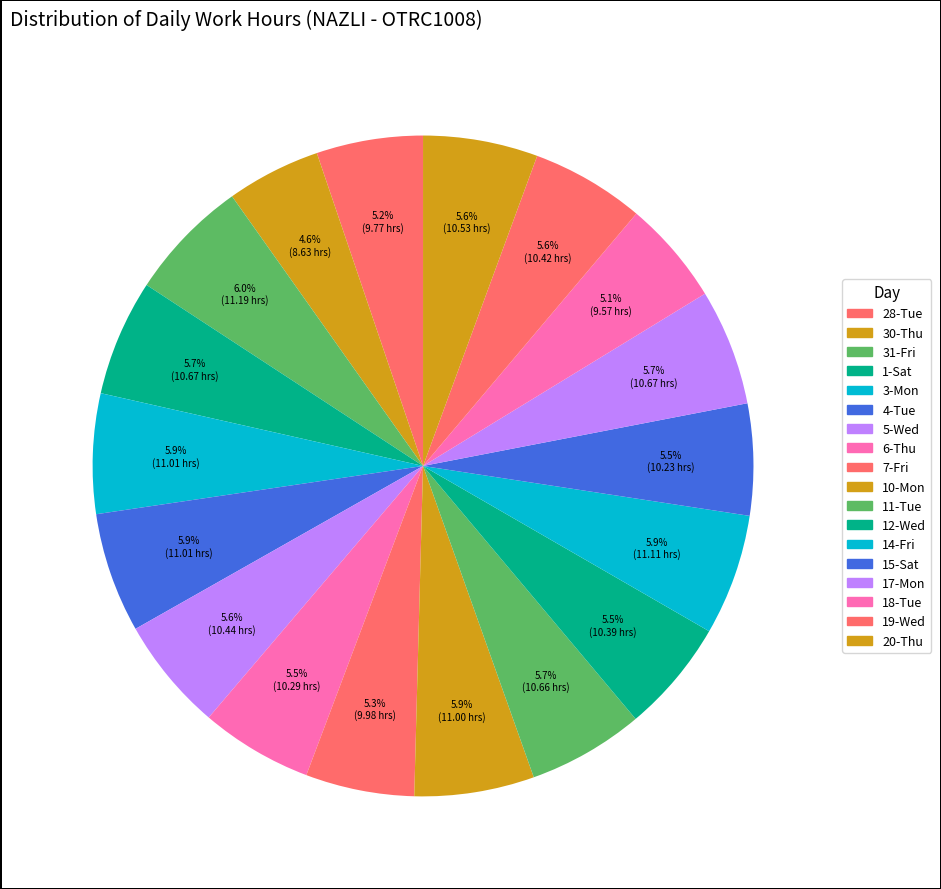

How many slices are in this pie chart?

18